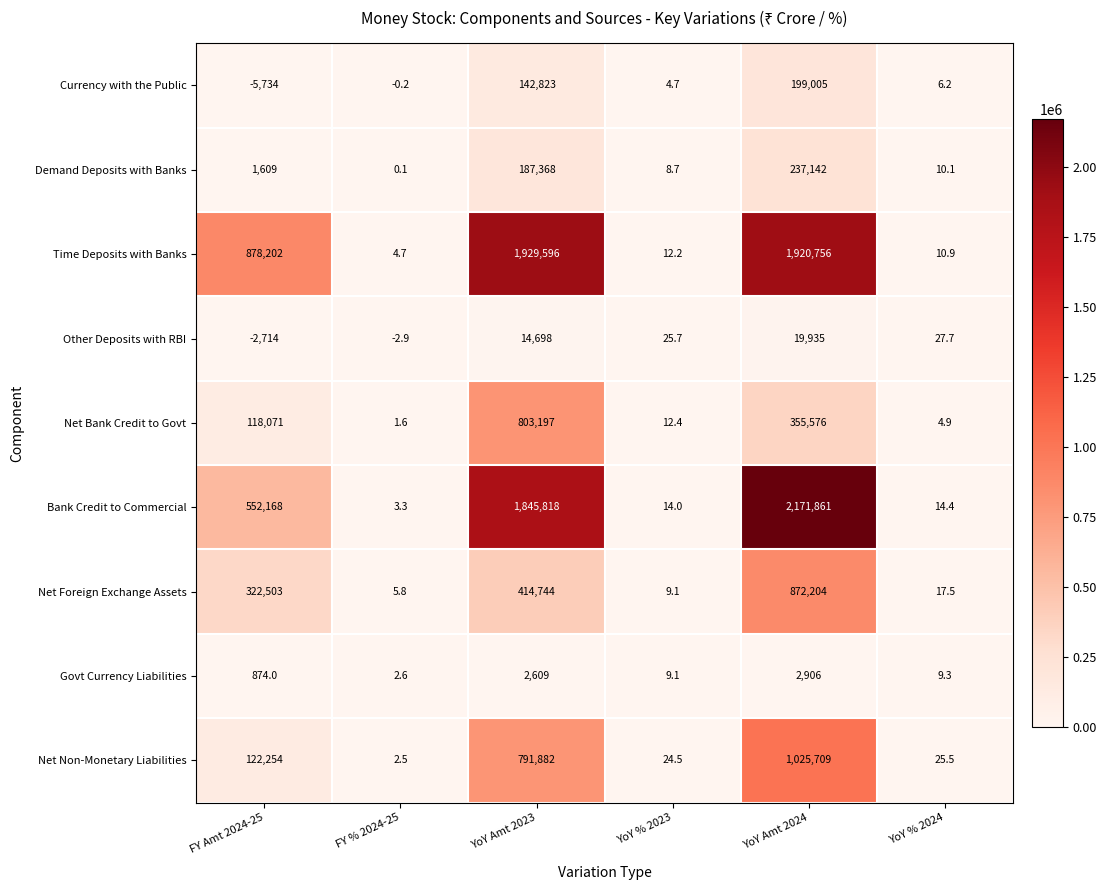

At which category is the sum across all series the highest?

YoY Amt 2024